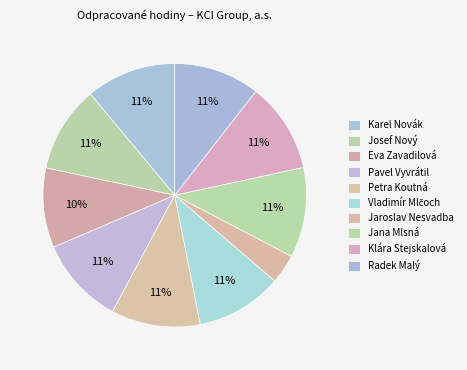

The Eva Zavadilová slice represents 4% of the pie. True or false?

False